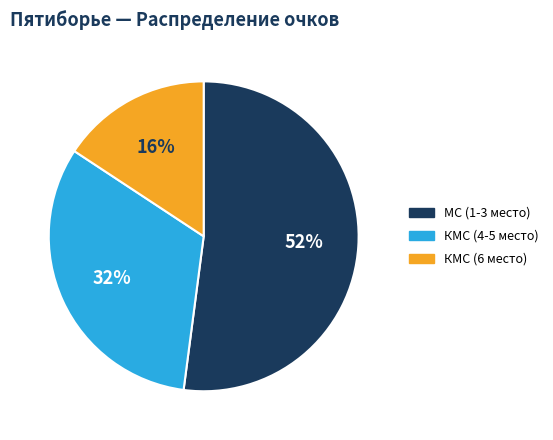

Count the number of slices in the pie.

3